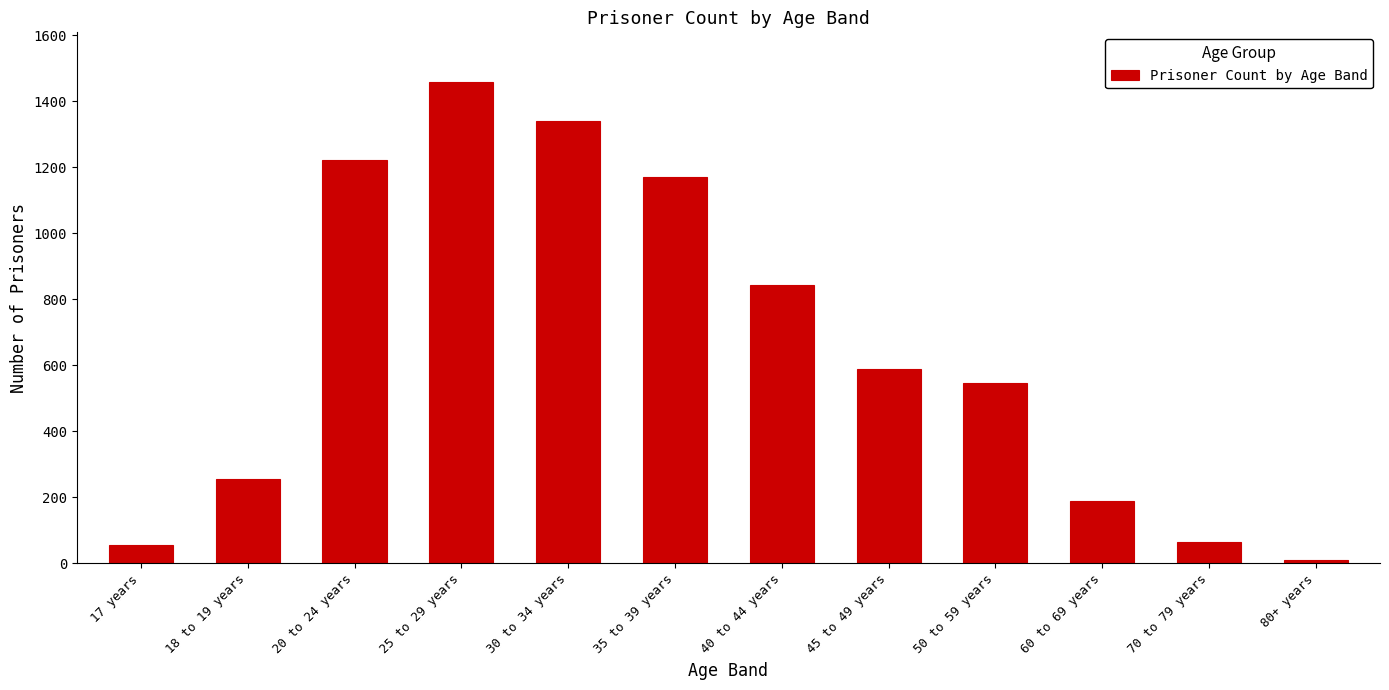

Reading left to right, what are all the values shown in this chart?

17 years=56	18 to 19 years=256	20 to 24 years=1223	25 to 29 years=1459	30 to 34 years=1340	35 to 39 years=1172	40 to 44 years=844	45 to 49 years=588	50 to 59 years=547	60 to 69 years=188	70 to 79 years=63	80+ years=9